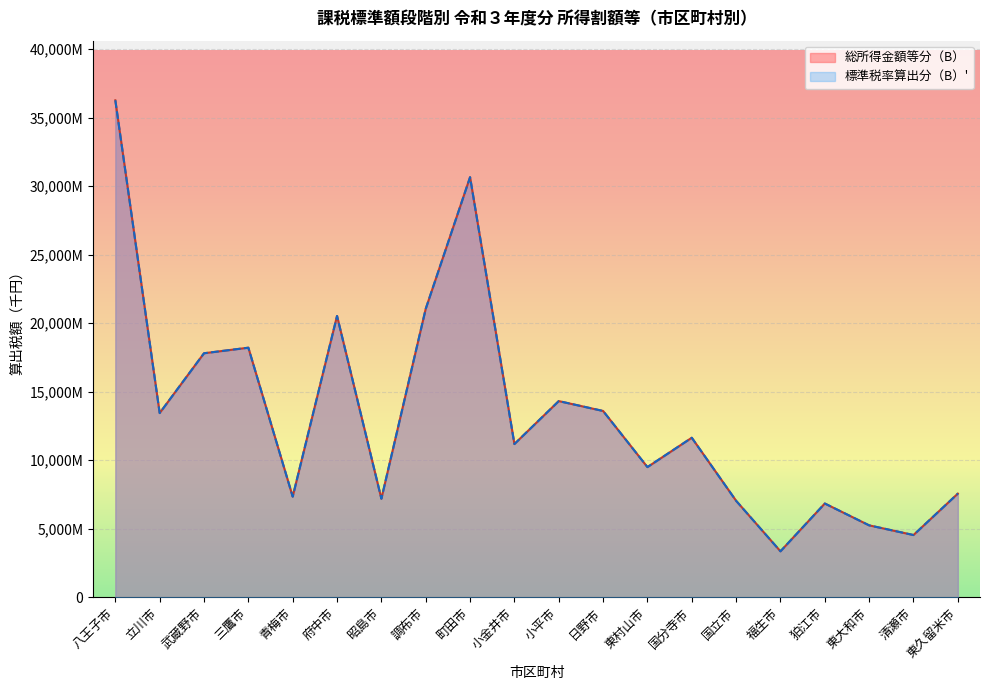

Count the number of data series in this chart.

2